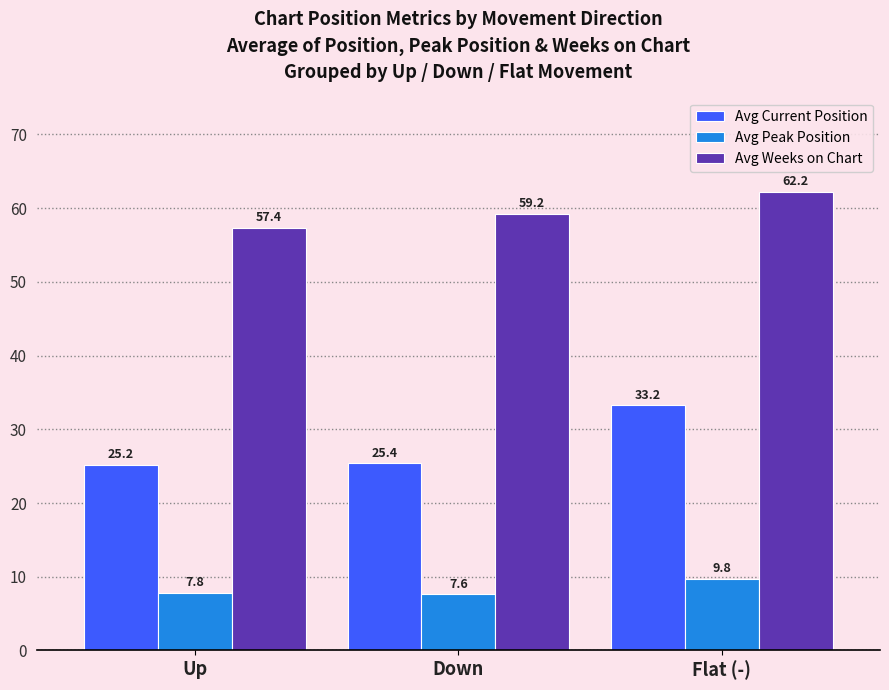

At which label is Avg Current Position closest to 29?

Down